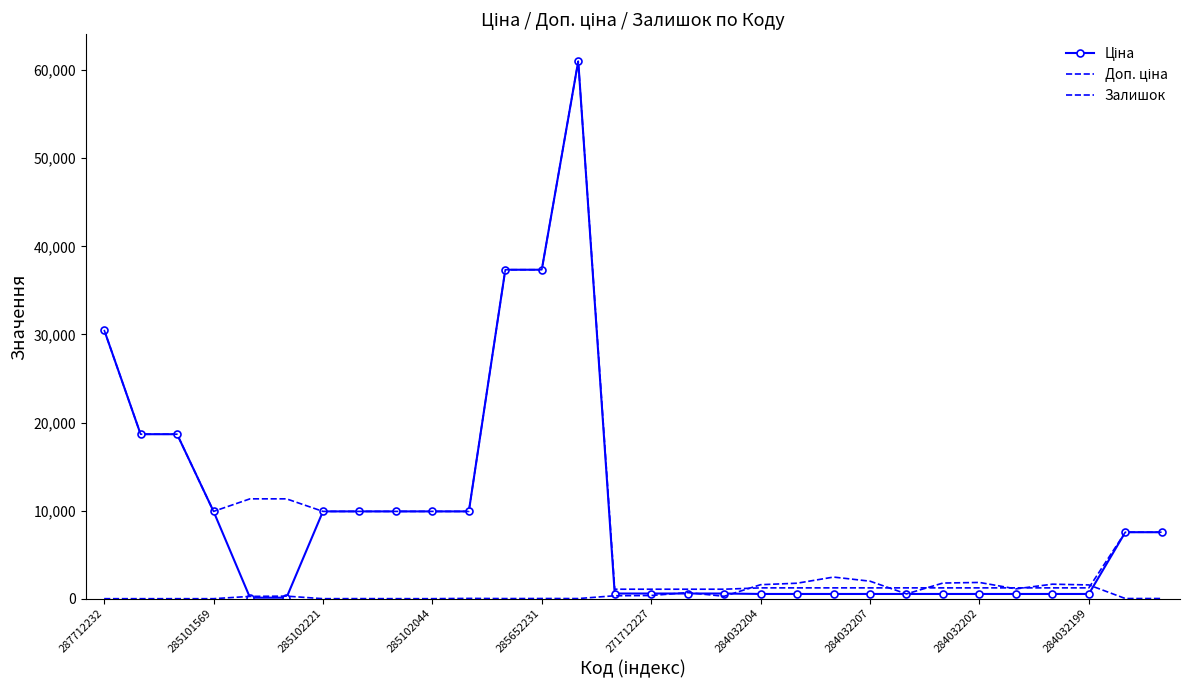

At which category does Залишок reach its first local peak?

271712227